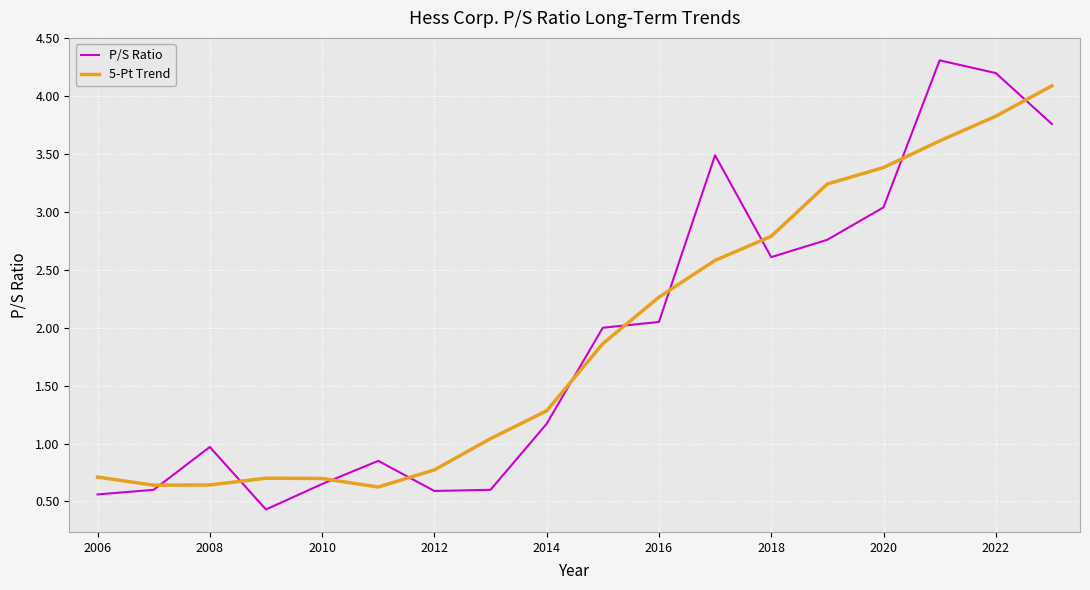

What is the highest value of the P/S Ratio series?

4.3